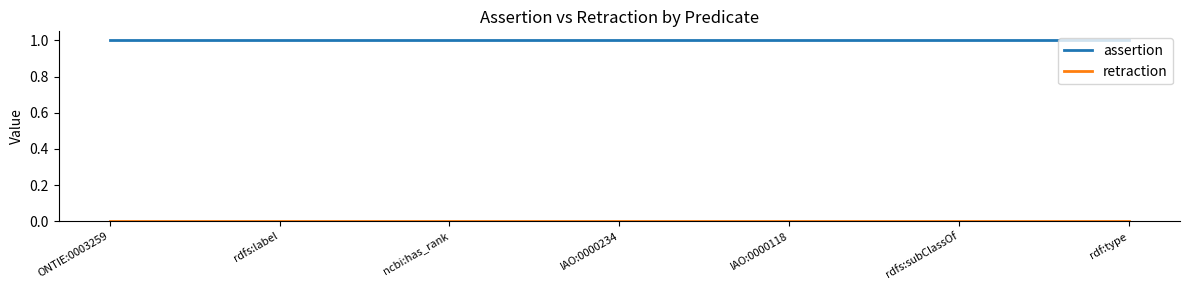

How many categories are shown in the chart?

7